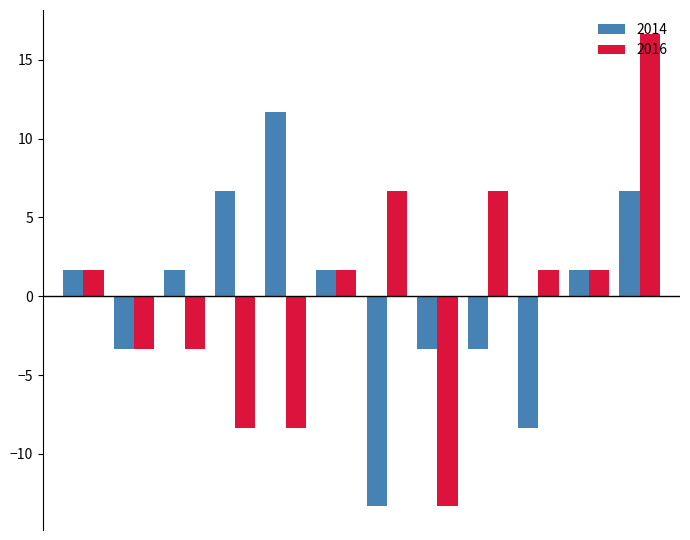

What is the smallest value displayed?

-13.3